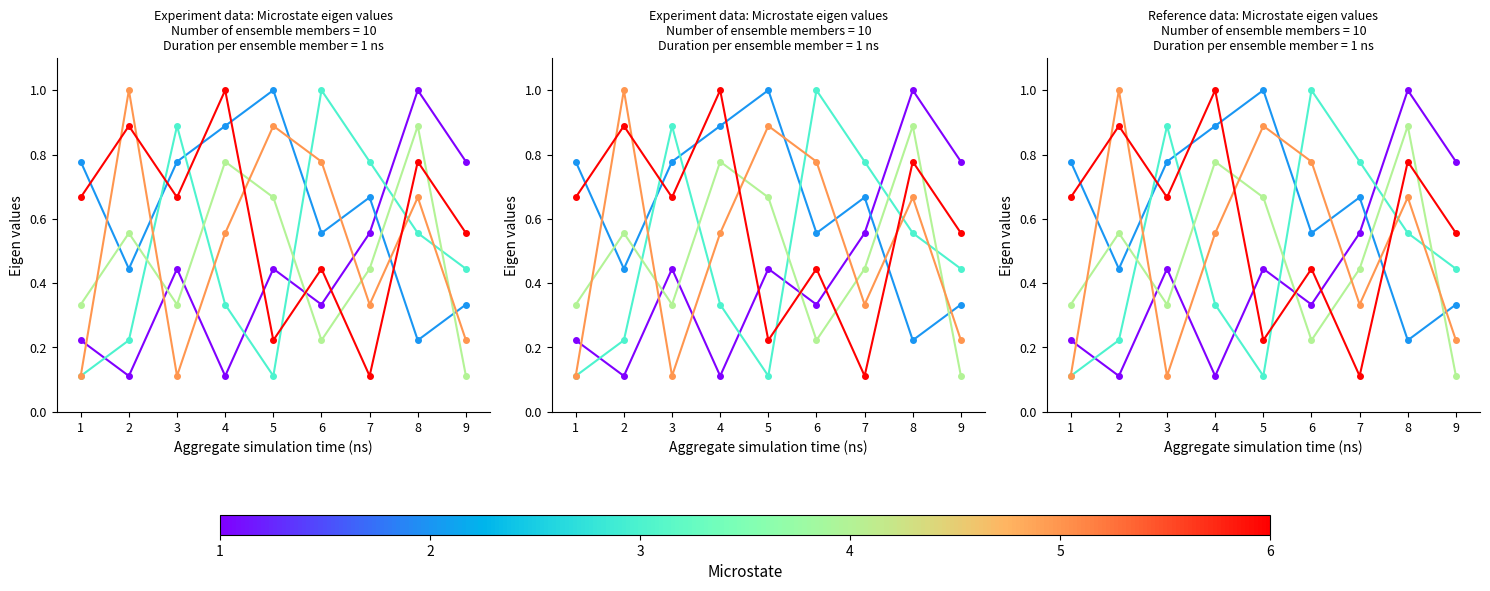

Does the chart have visible grid lines?

No